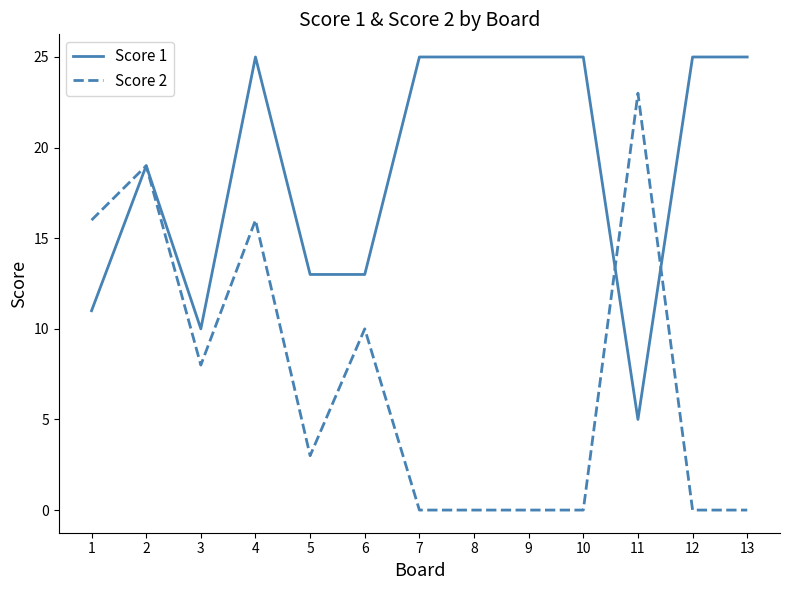

At how many categories does at least one series exceed 15?

10